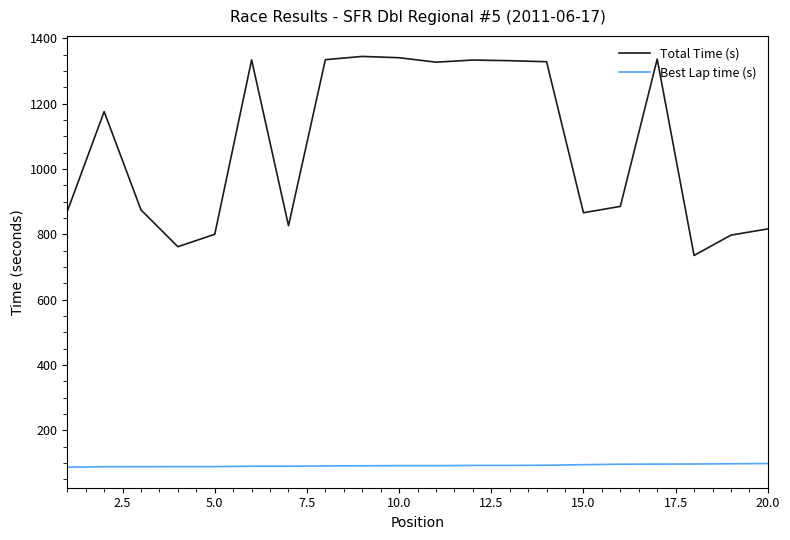

What is the difference between the second highest and minimum values in the Best Lap time (s) series?

10.5